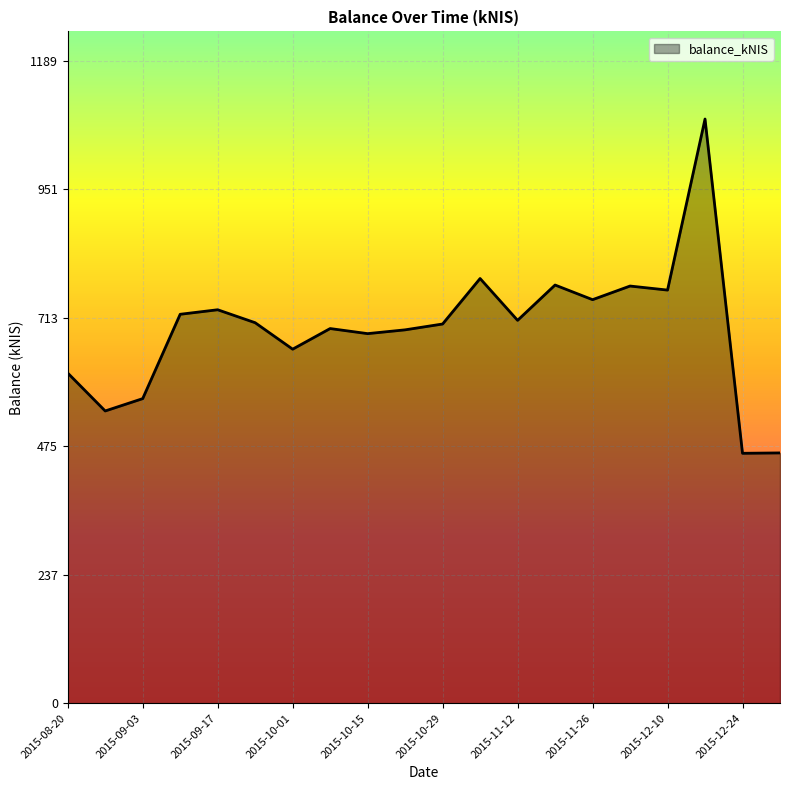

What is the minimum value shown in the chart?

462.5